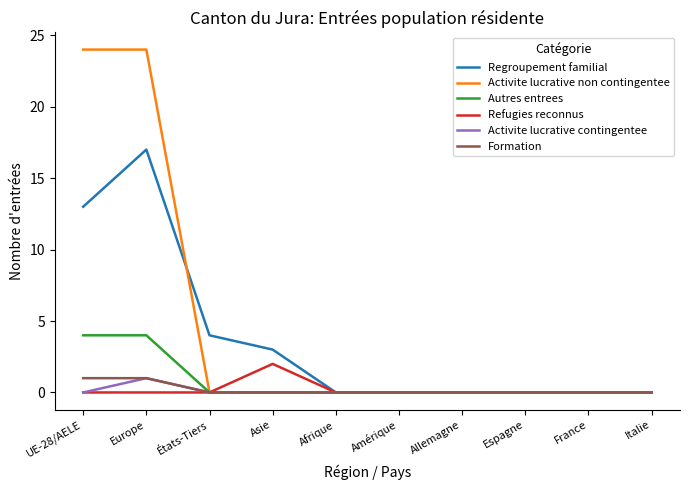

Between Europe and Allemagne, which series saw the biggest shift?

Activite lucrative non contingentee